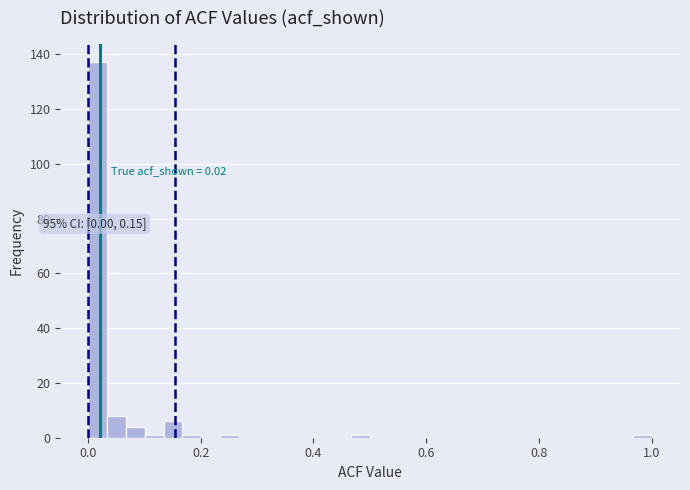

Around what value on the x-axis is the tallest bar? Give the approximate position of its centre, as read against the axis.

0.02